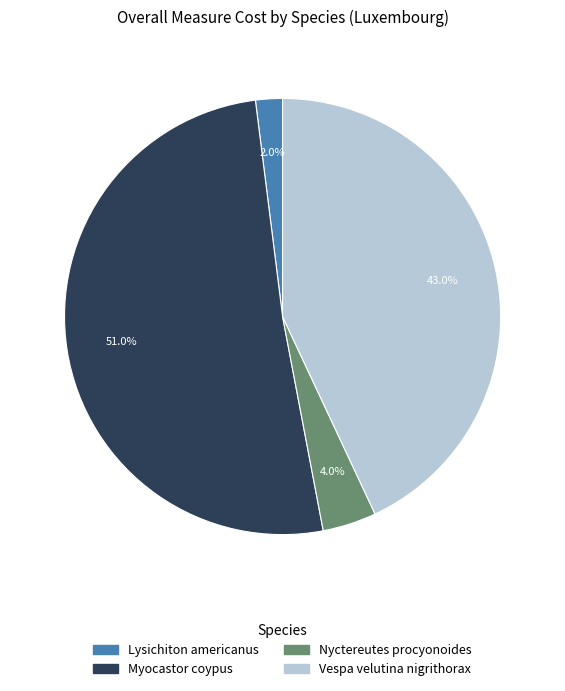

Does any single category account for the majority?

Yes